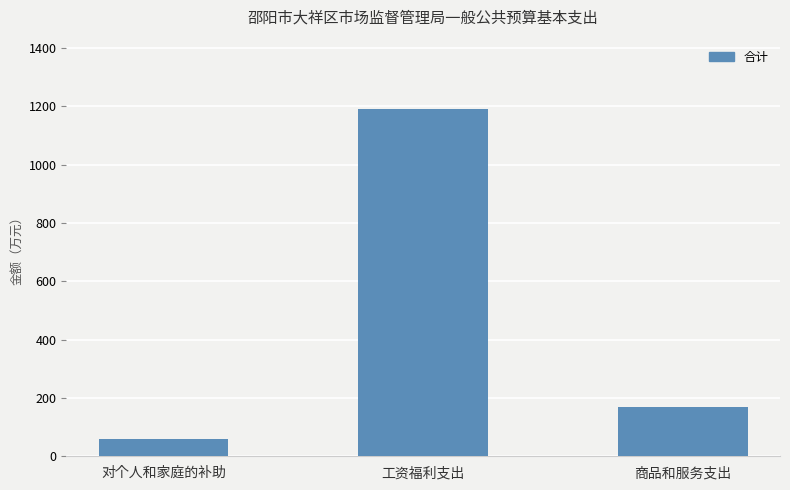

Which label corresponds to the smallest value in the chart?

对个人和家庭的补助